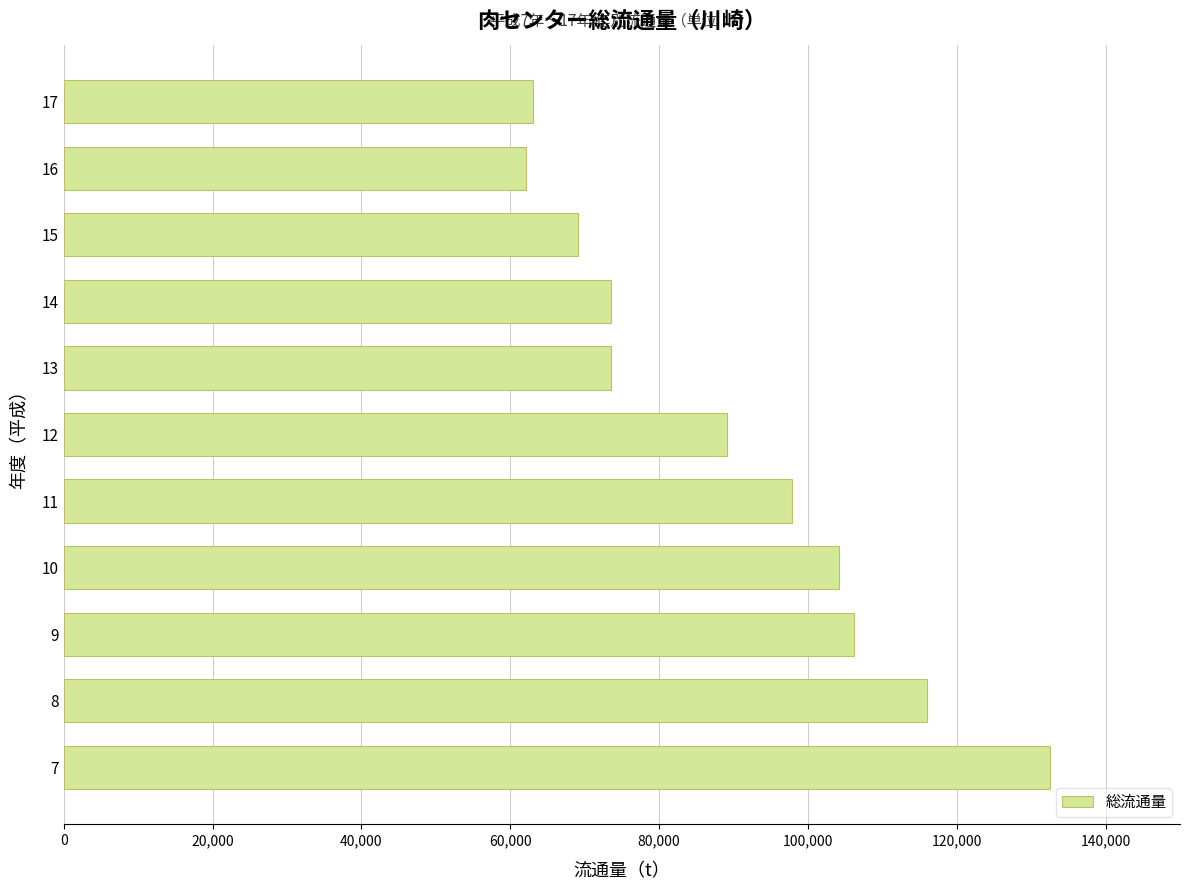

What is the maximum value shown in the chart?

132566.8